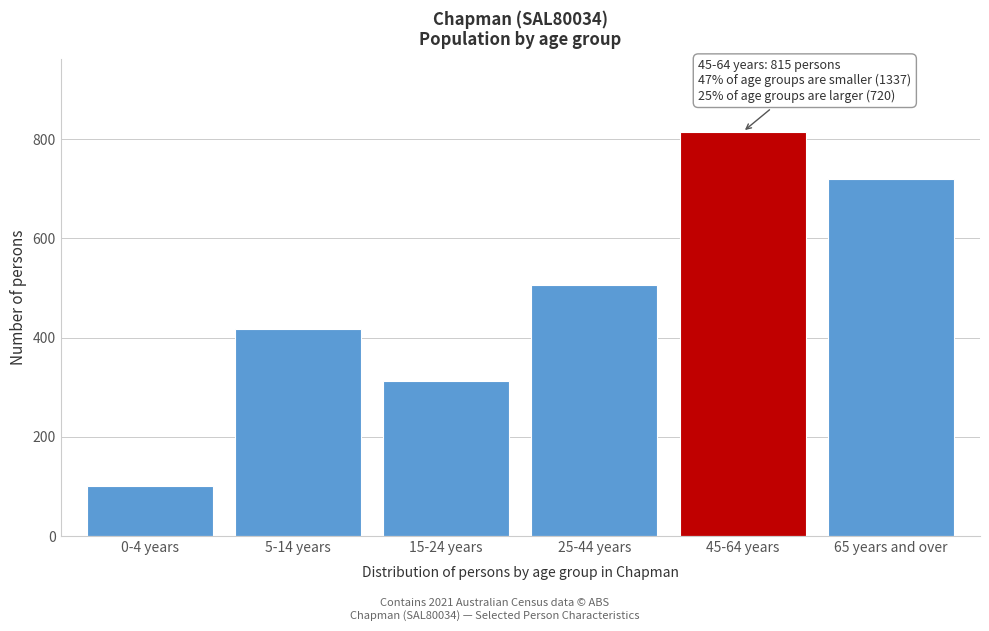

Reading left to right, what are all the values shown in this chart?

101	417	313	506	815	720